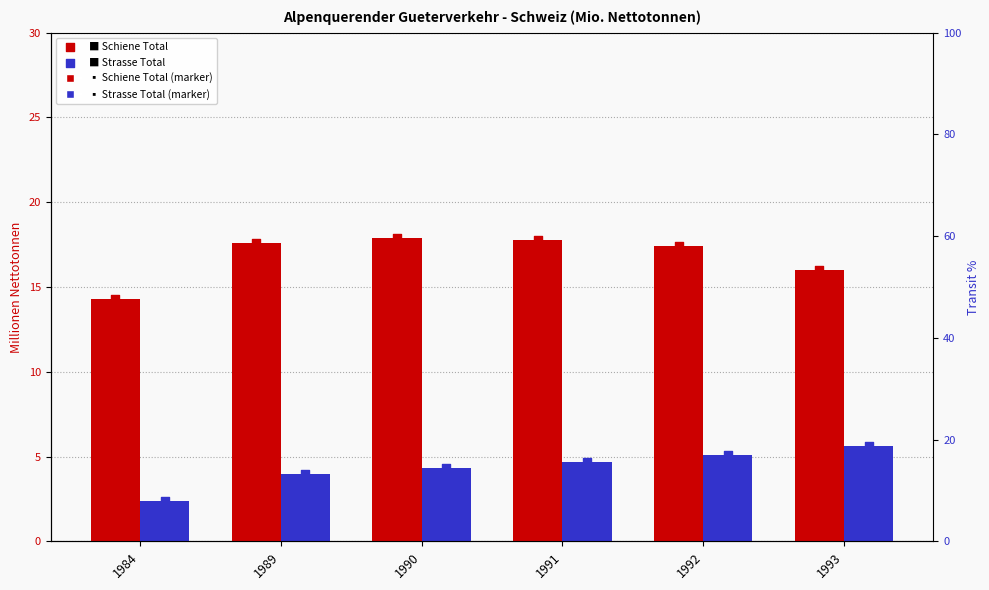

Is the value of Strasse Total at 1992 greater than the value of Strasse Total (marker) at 1992?

No